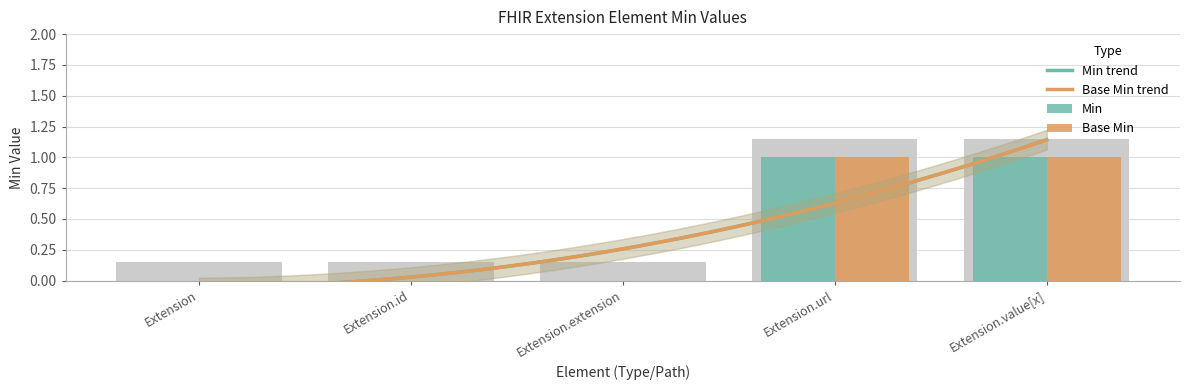

What is the sum of all Min values?

2.8